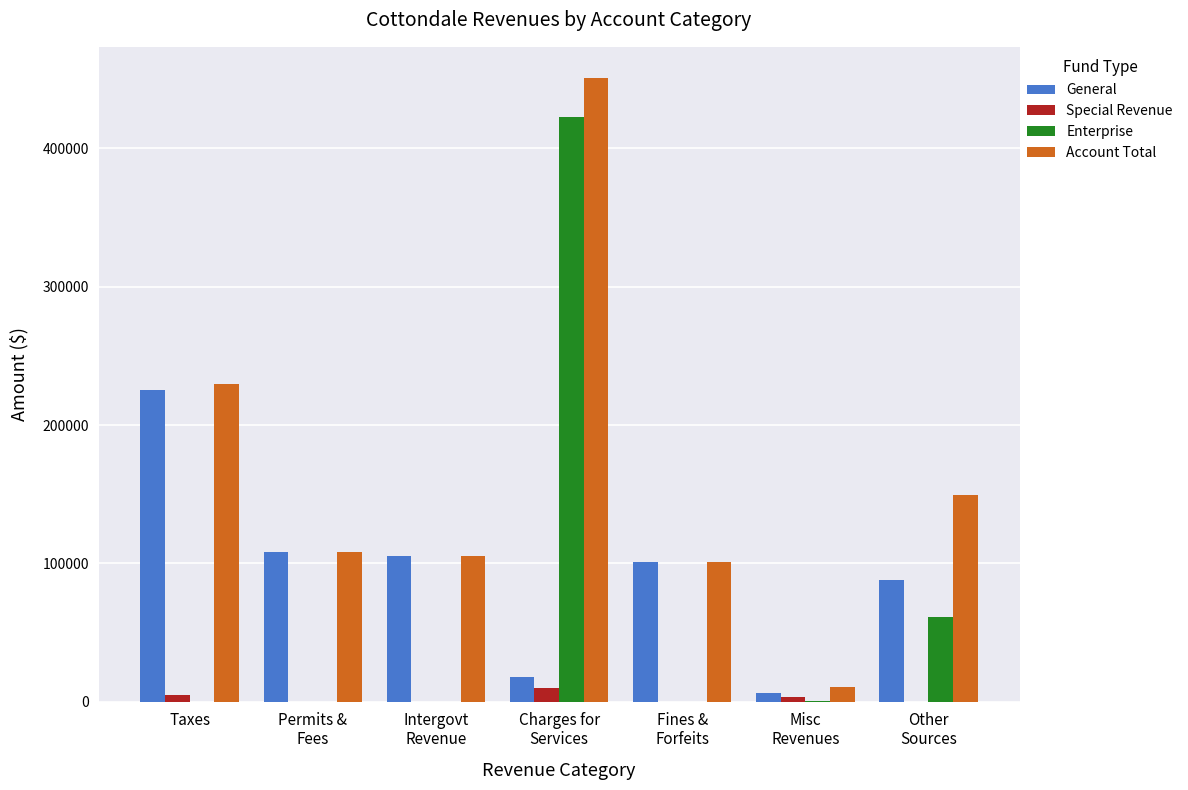

What is the highest value of the Enterprise series?

422656